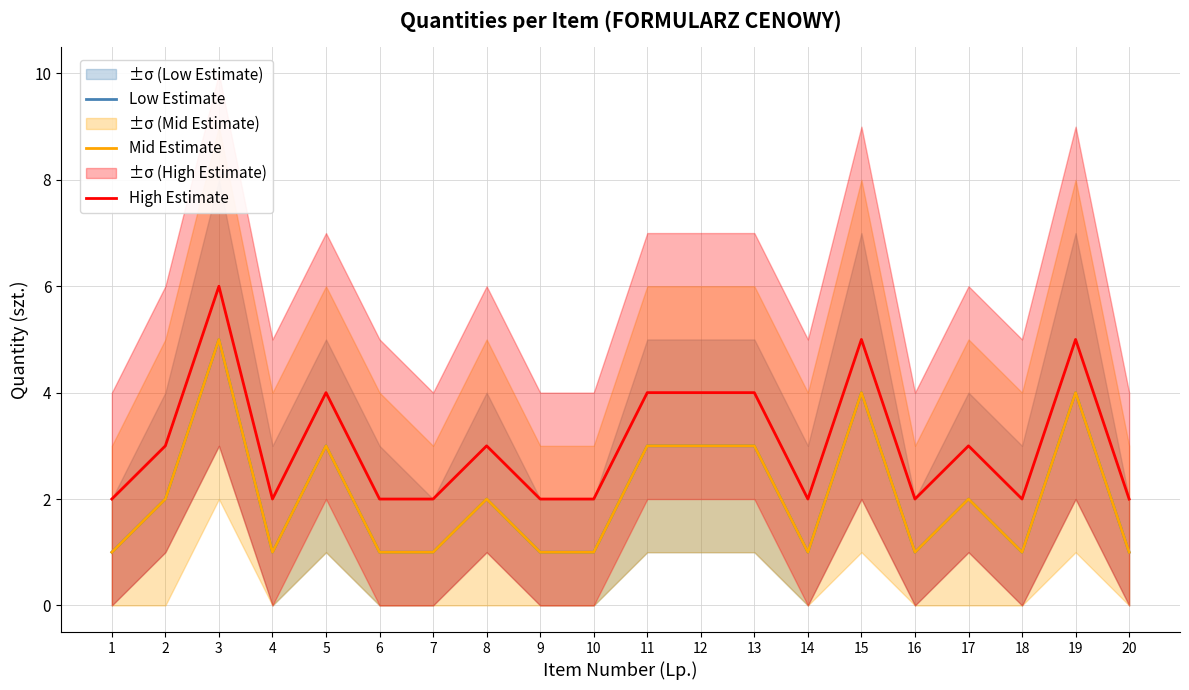

Reading left to right, transcribe all the data shown in this chart.

Low Estimate: 1=1	2=2	3=5	4=1	5=3	6=1	7=1	8=2	9=1	10=1	11=3	12=3	13=3	14=1	15=4	16=1	17=2	18=1	19=4	20=1
Mid Estimate: 1=1	2=2	3=5	4=1	5=3	6=1	7=1	8=2	9=1	10=1	11=3	12=3	13=3	14=1	15=4	16=1	17=2	18=1	19=4	20=1
High Estimate: 1=2	2=3	3=6	4=2	5=4	6=2	7=2	8=3	9=2	10=2	11=4	12=4	13=4	14=2	15=5	16=2	17=3	18=2	19=5	20=2